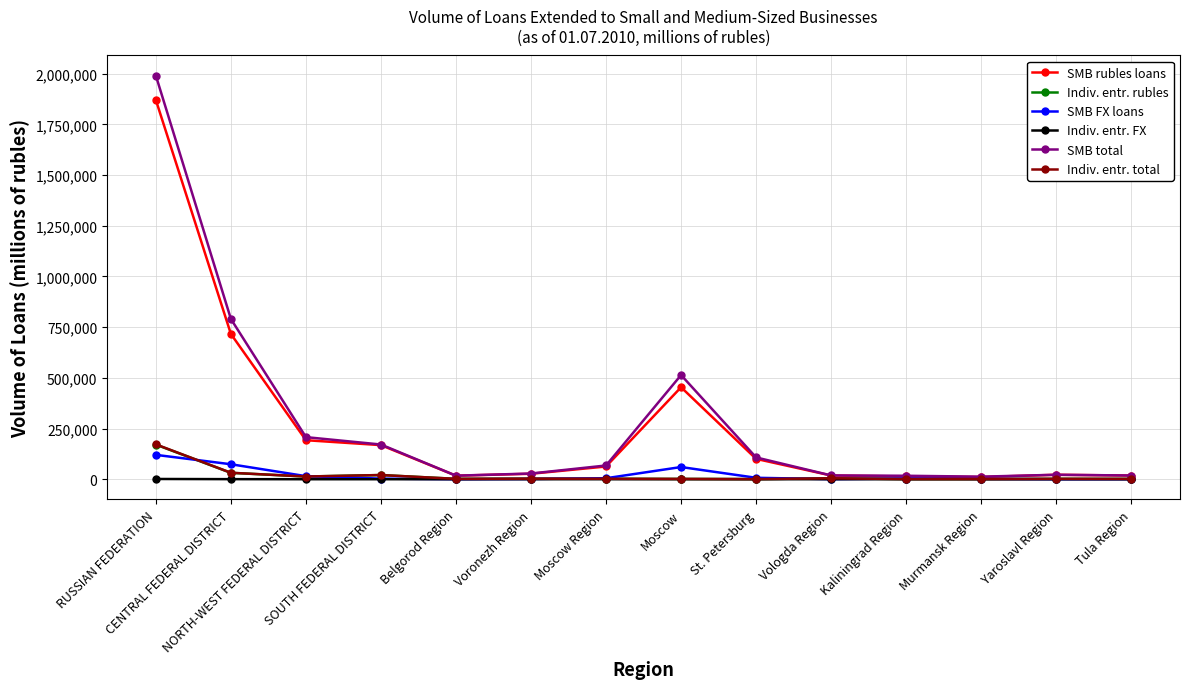

Which series has the widest spread of values?

SMB total